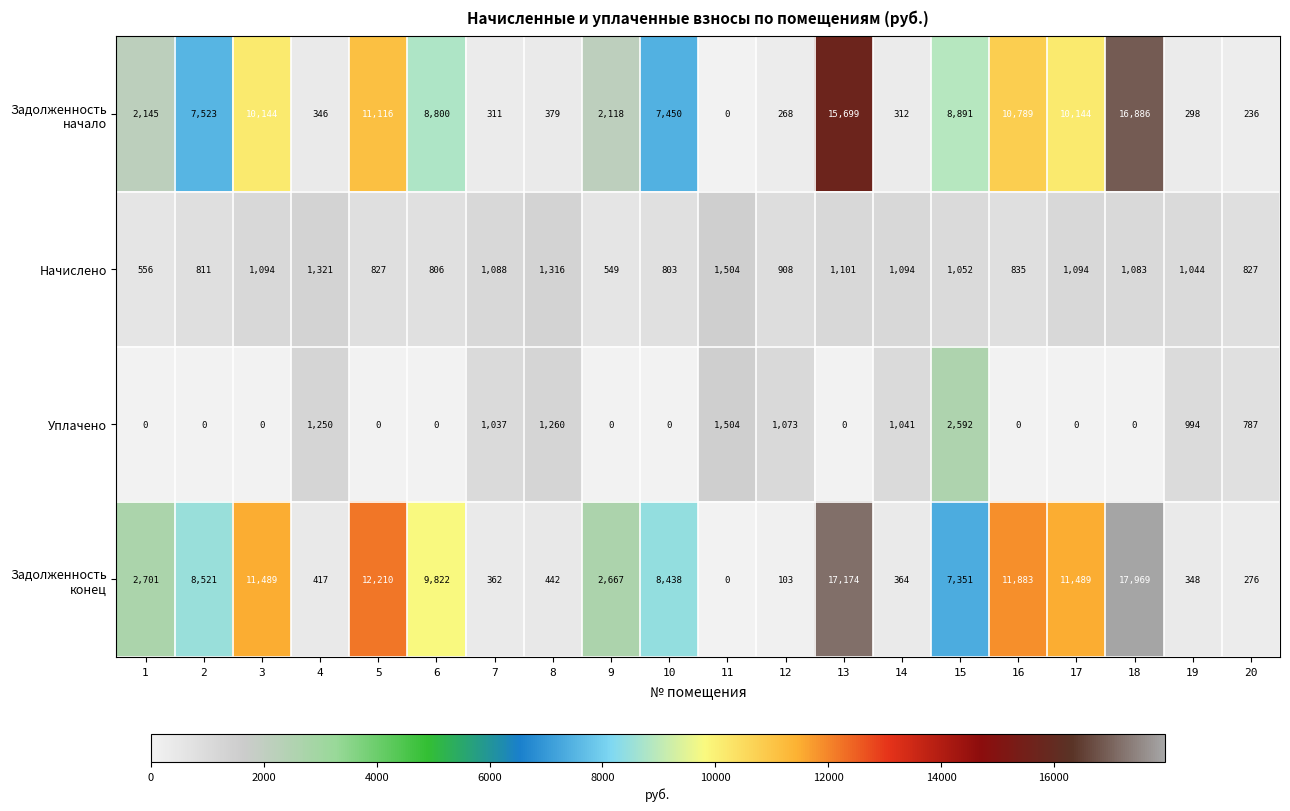

Count the number of data series in this chart.

4